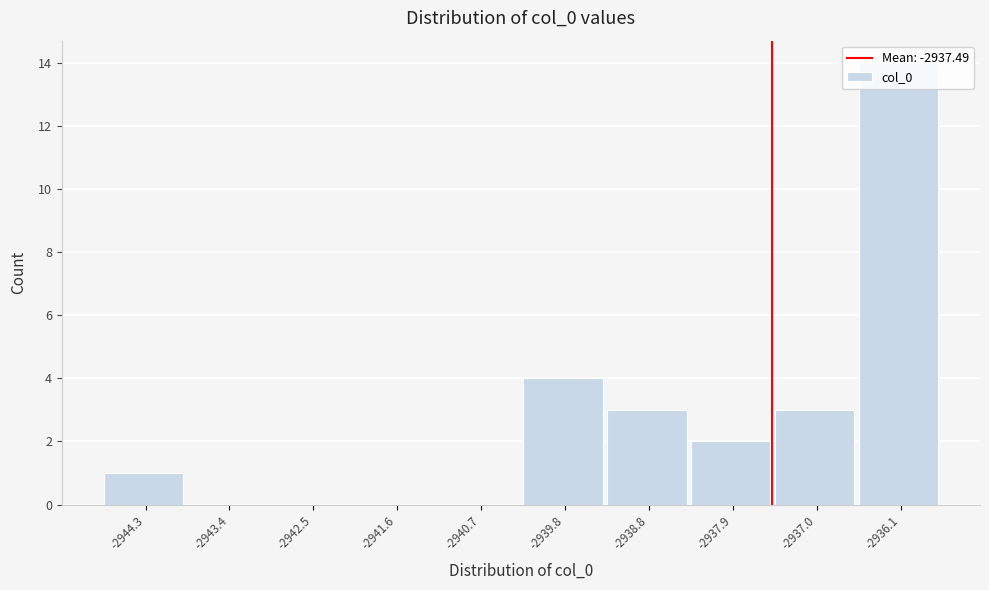

Reading left to right, list every bar in this chart as the range it spans on the x-axis followed by its height. Neither the bar edges nor the heights are printed on the chart, so give them approximately, as read against the axes.

-2944.8 to -2943.9: 1
-2943.9 to -2943.0: 0
-2943.0 to -2942.0: 0
-2942.0 to -2941.1: 0
-2941.1 to -2940.2: 0
-2940.2 to -2939.3: 4
-2939.3 to -2938.4: 3
-2938.4 to -2937.5: 2
-2937.5 to -2936.5: 3
-2936.5 to -2935.6: 14